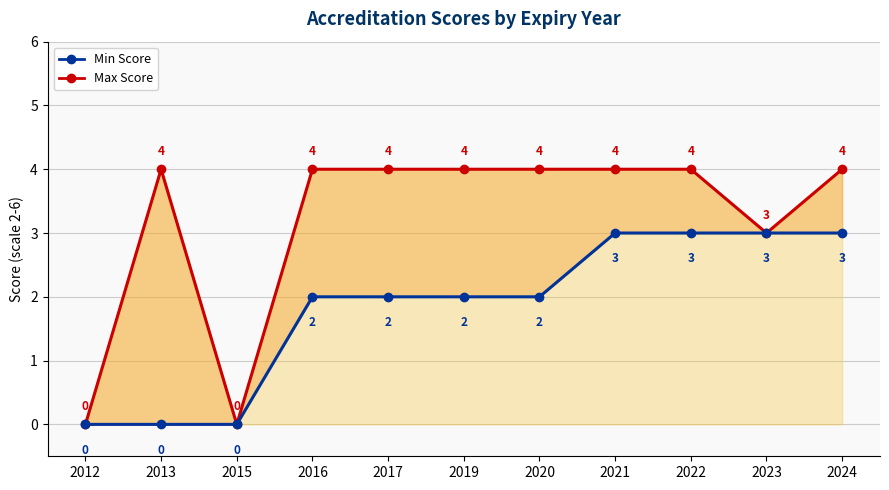

How many positive values does the Min Score series have?

8